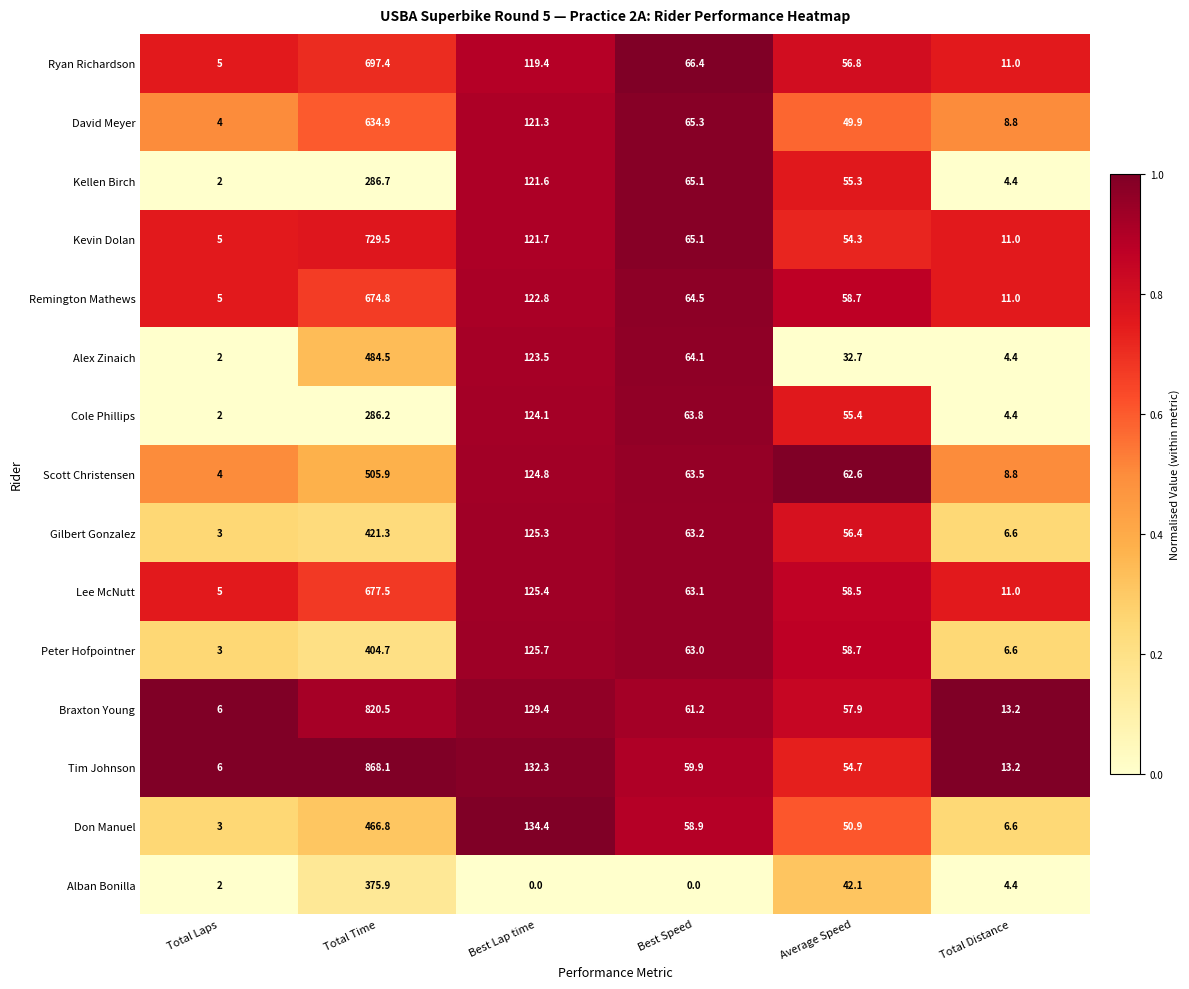

What is the minimum value for Kellen Birch?

2.0